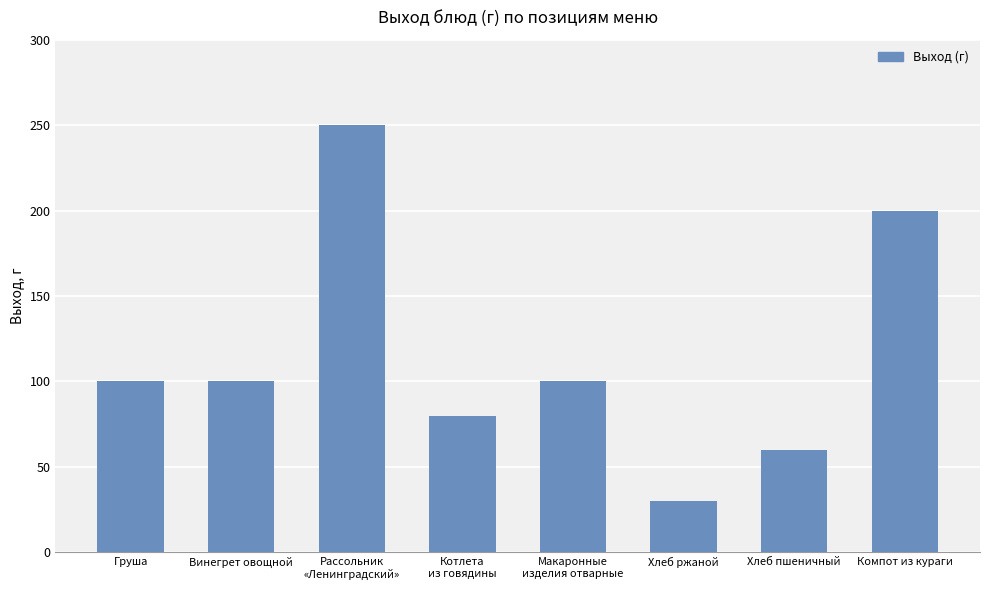

What is the change in value from Винегрет овощной to Хлеб ржаной?

-70